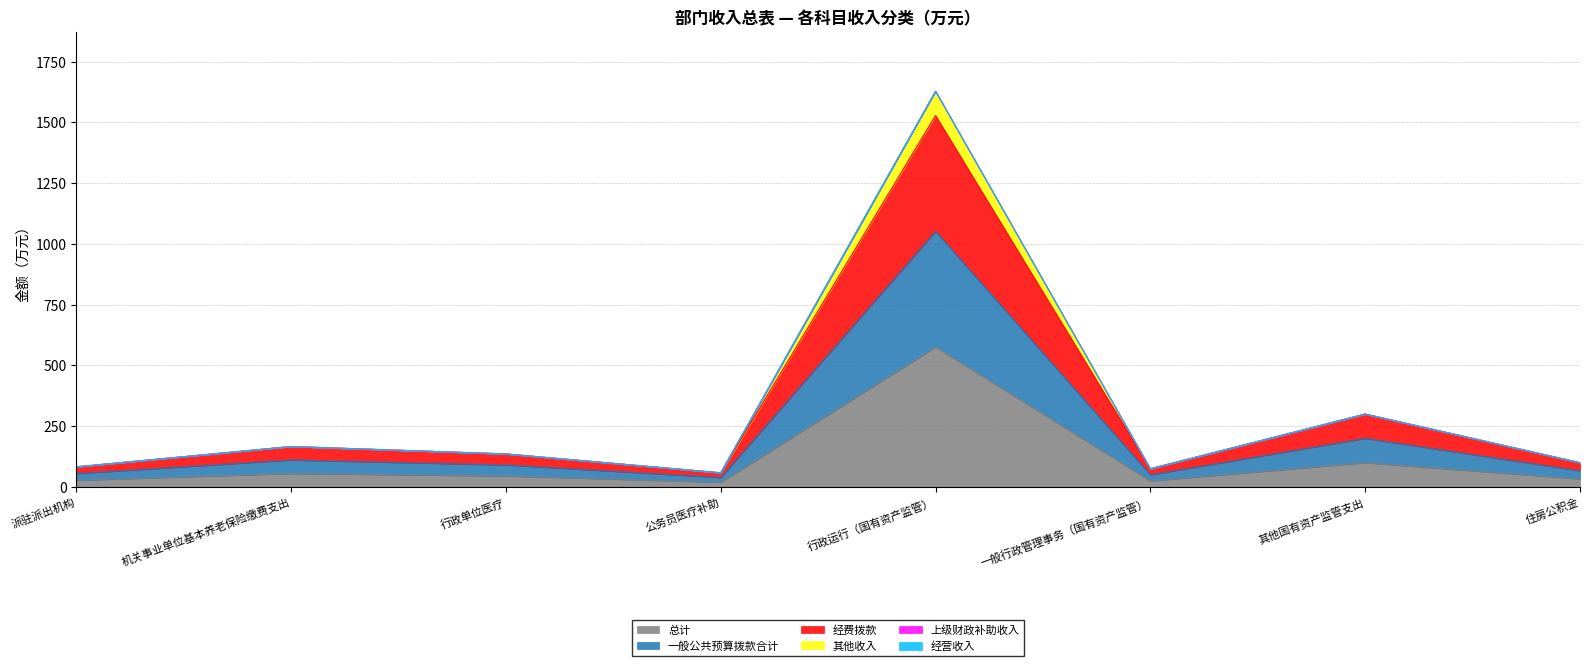

Does the chart have visible grid lines?

Yes